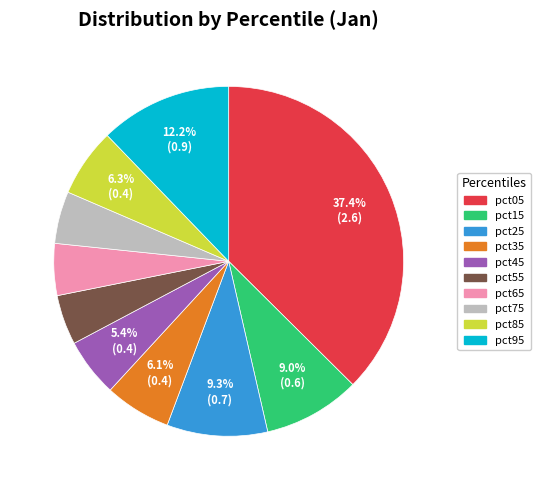

Is there a majority slice in this chart?

No